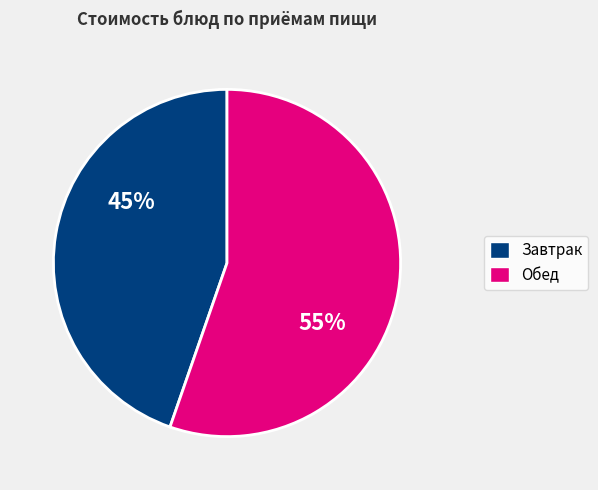

Is there a majority slice in this chart?

Yes